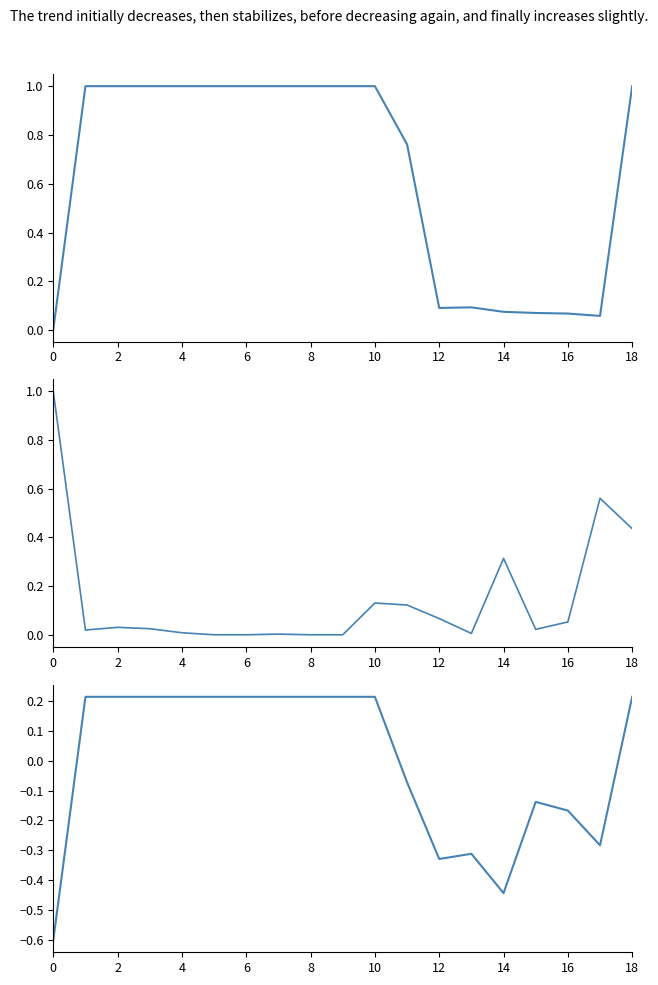

How many distinct data groups are displayed?

3